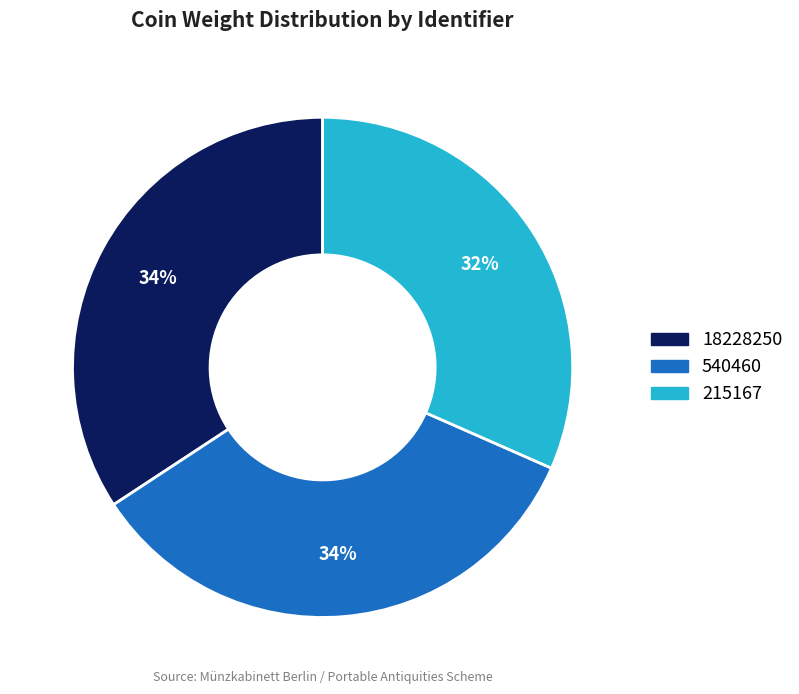

Is it true that 540460 is 46% of the pie?

False